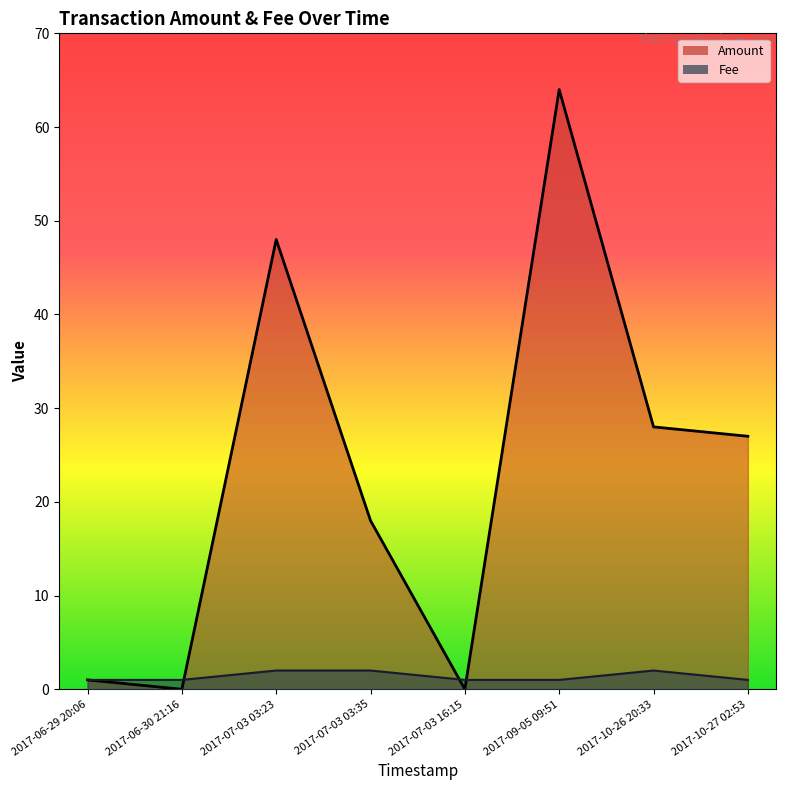

What is the difference between the maximum and minimum values in the Fee series?

1